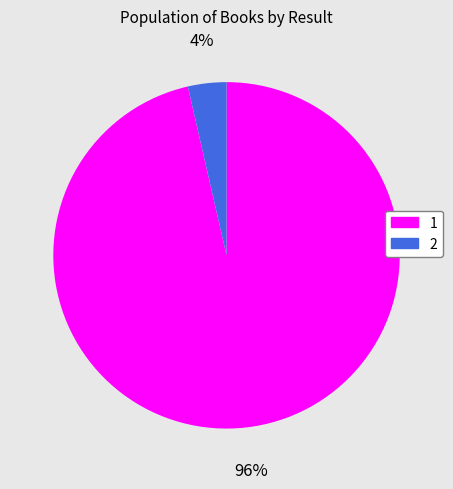

To the nearest percent, what is the average slice percentage?

50%